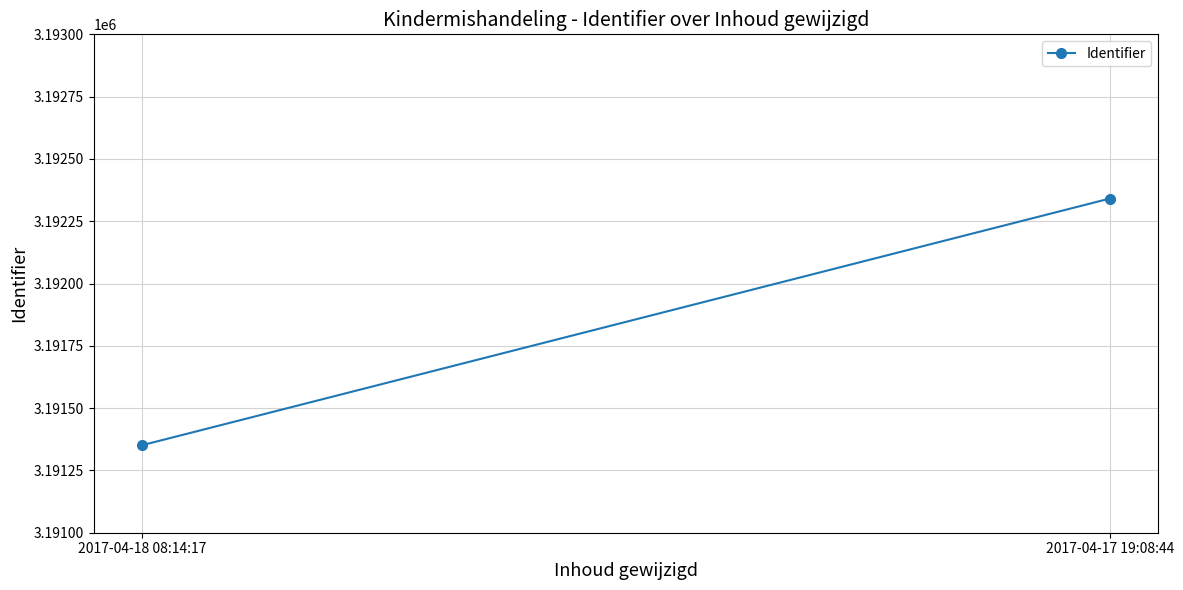

At which category does the chart reach its minimum across all series?

2017-04-18 08:14:17